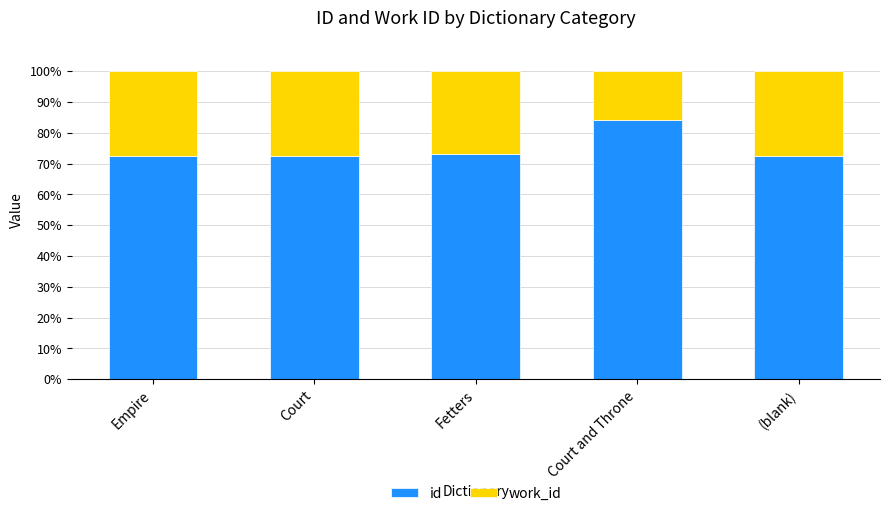

Which category has the highest value in the id series?

Court and Throne